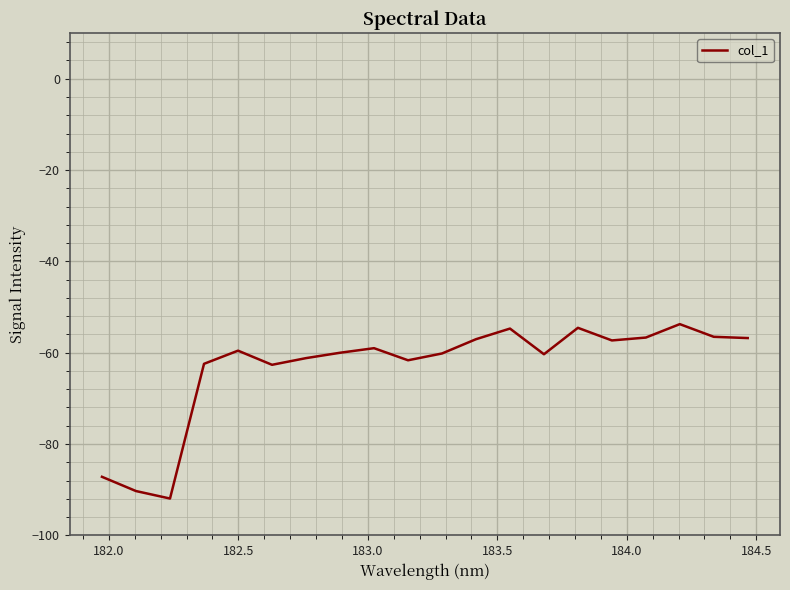

What is the difference between the maximum and minimum values?

38.2